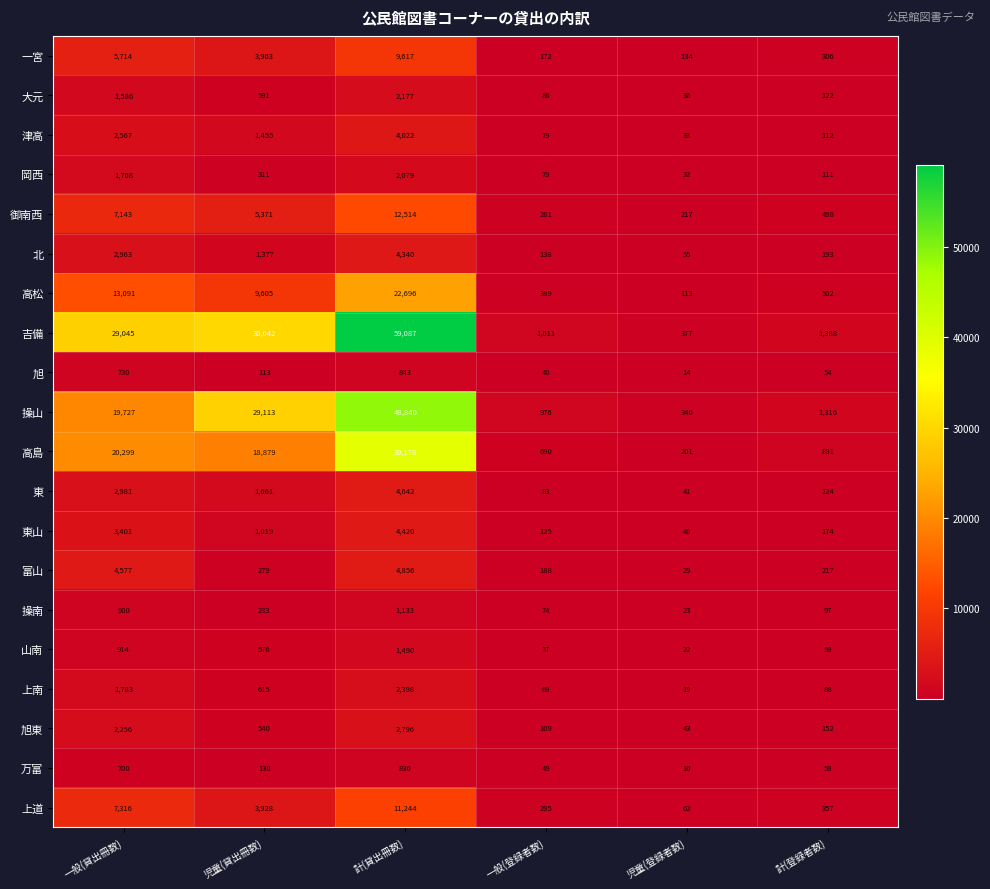

List the series in order of their peak value, lowest first.

万富, 旭, 操南, 山南, 岡西, 大元, 上南, 旭東, 津高, 北, 東山, 東, 富山, 一宮, 上道, 御南西, 高松, 高島, 操山, 吉備